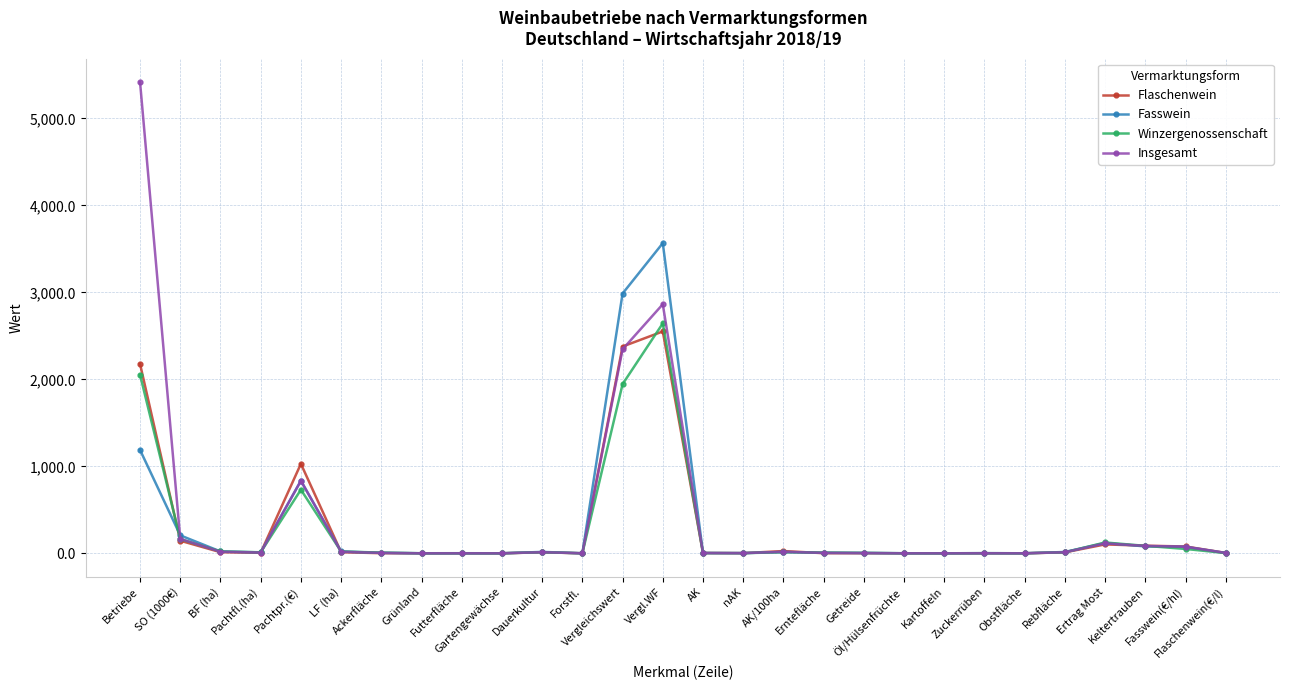

The value of Fasswein at Obstfläche is 0.1. True or false?

True